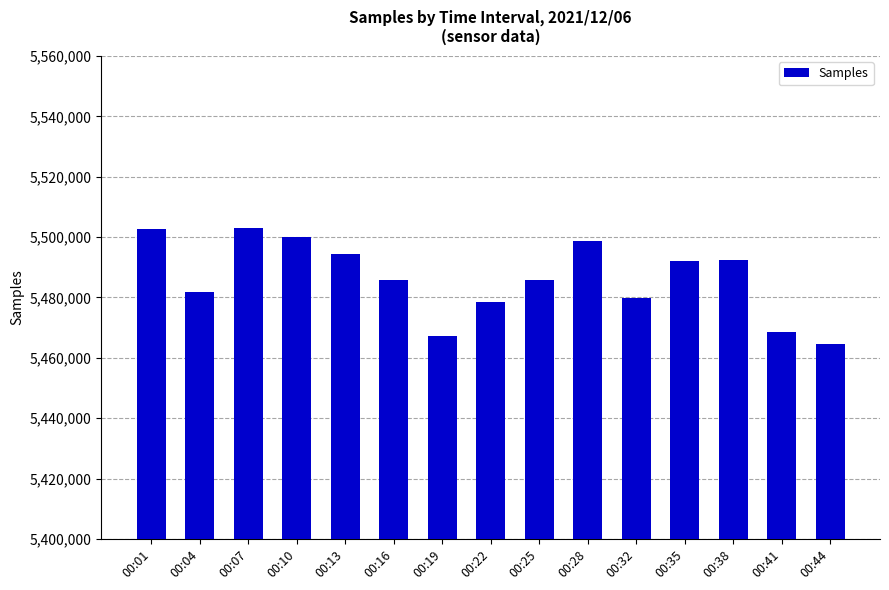

What is the value of the 7th bar from the left?

5467097